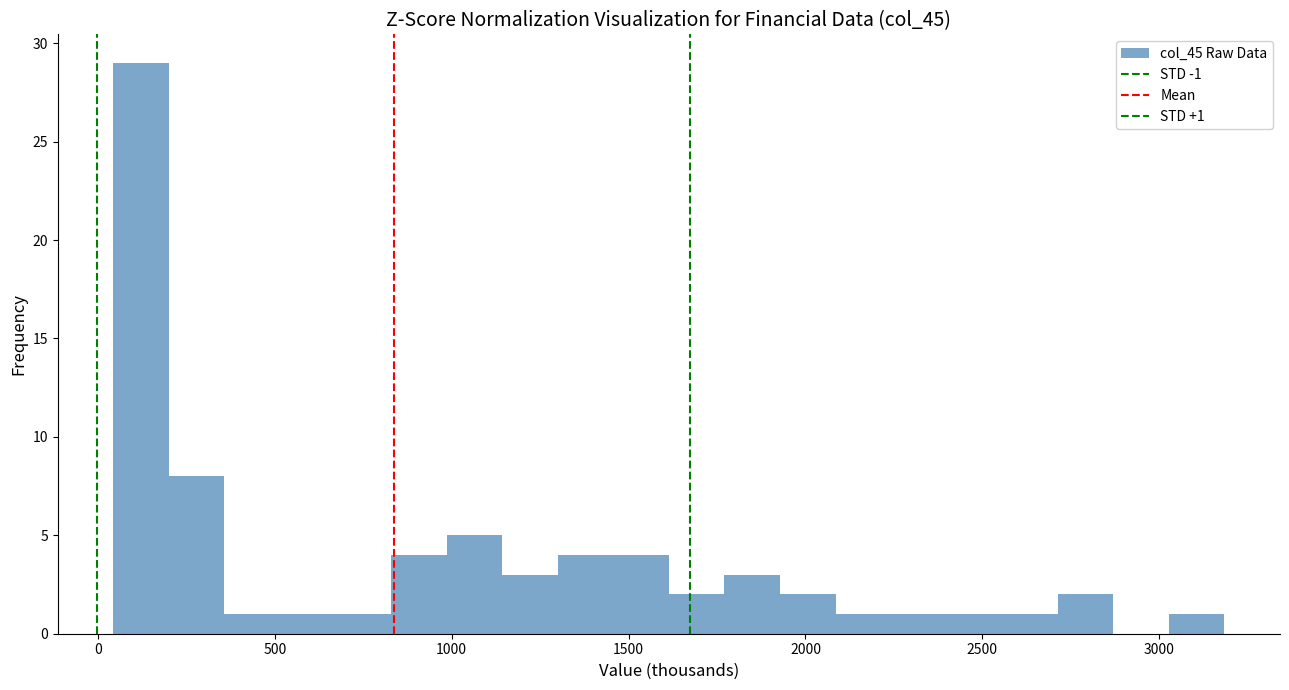

Around what value on the x-axis is the tallest bar? Give the approximate position of its centre, as read against the axis.

100